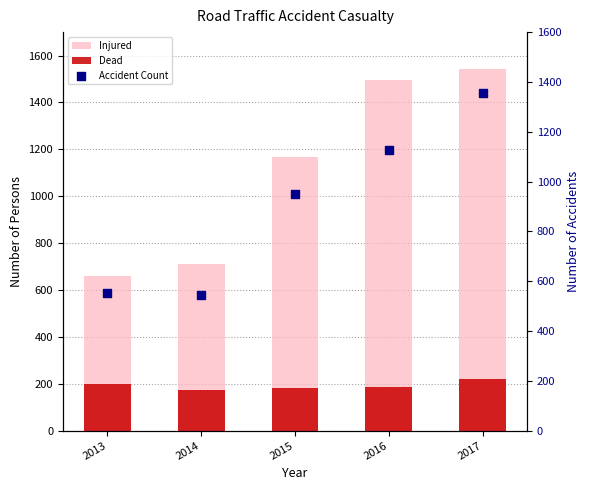

Is the value of Injured at 2017 greater than the value of Accident Count at 2016?

Yes